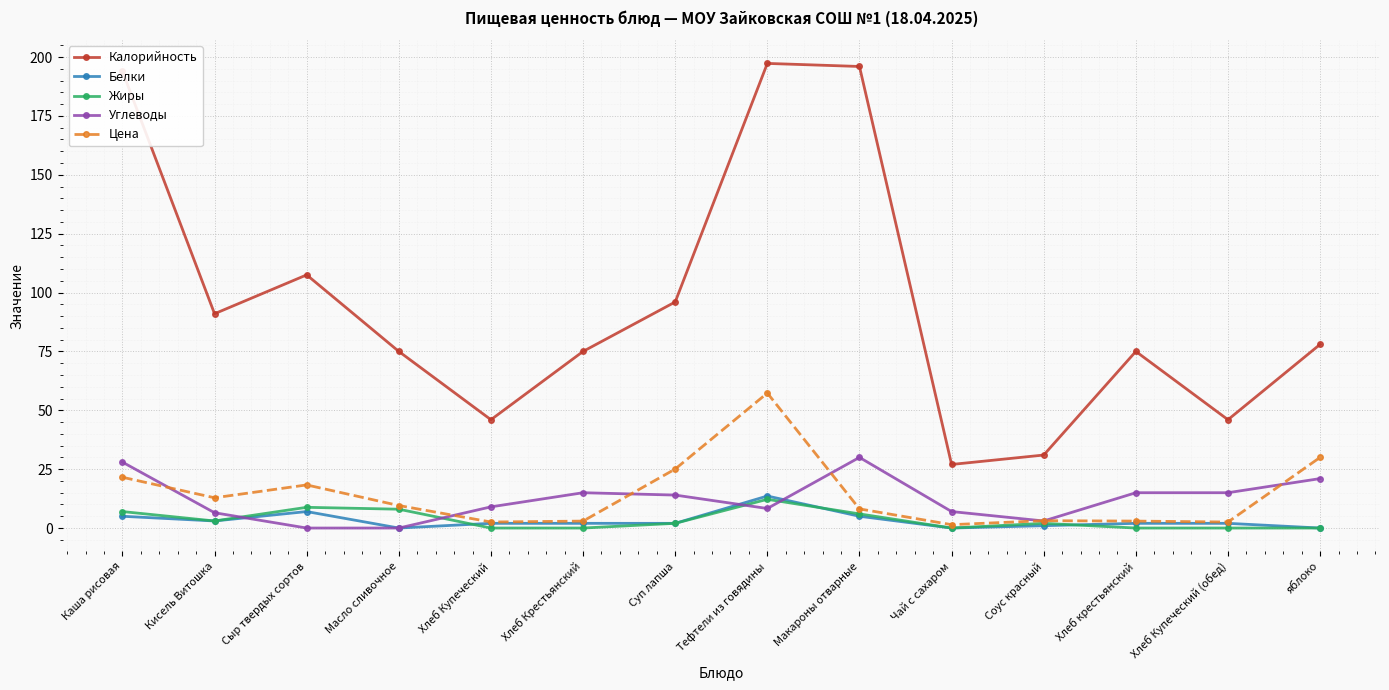

What is the maximum value shown in the chart?

197.3